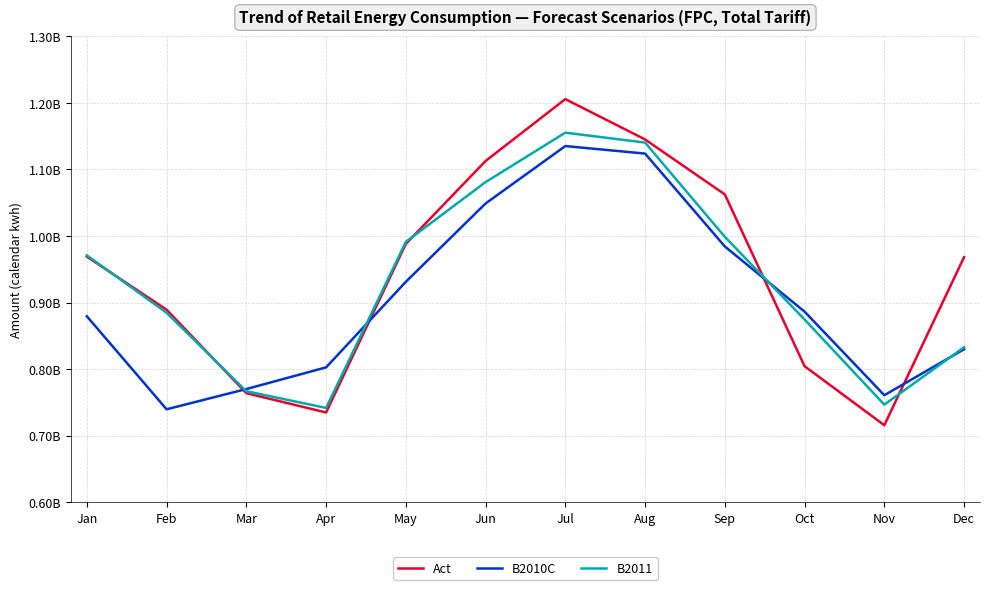

What are all the series names shown in the legend?

Act, B2010C, B2011